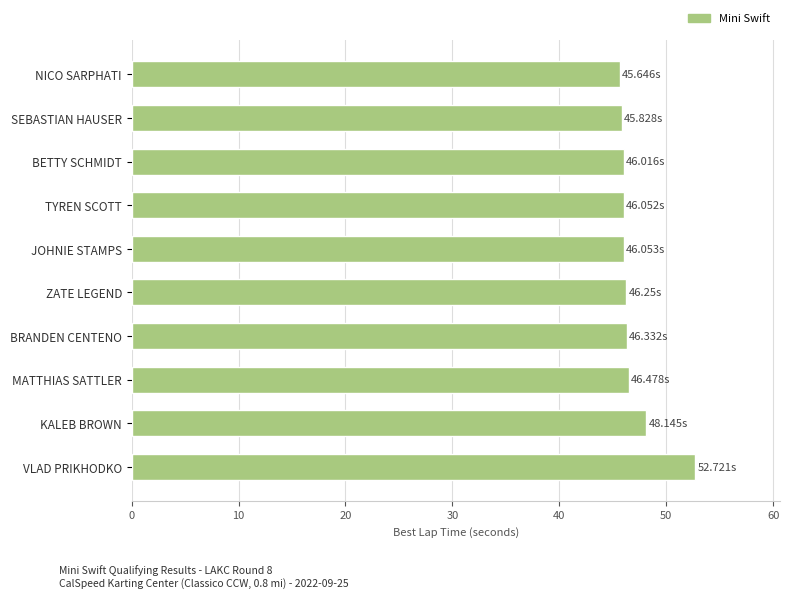

Where is the data nearest to the value 49?

KALEB BROWN